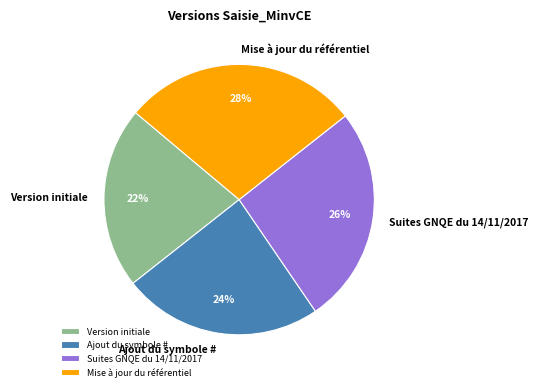

Is it true that Version initiale is 22% of the pie?

True